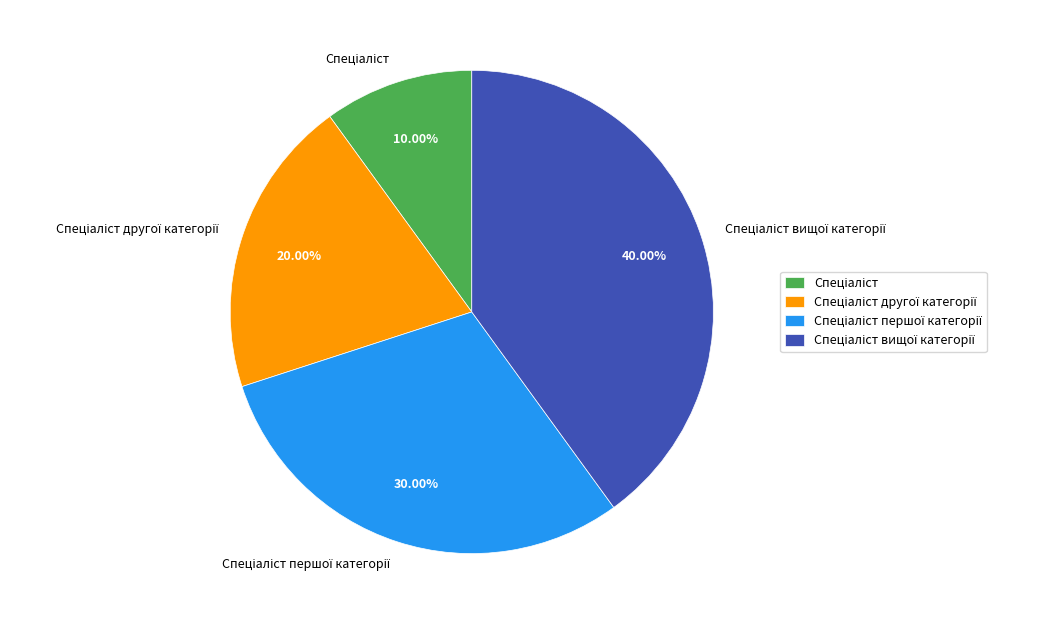

Is there a majority slice in this chart?

No